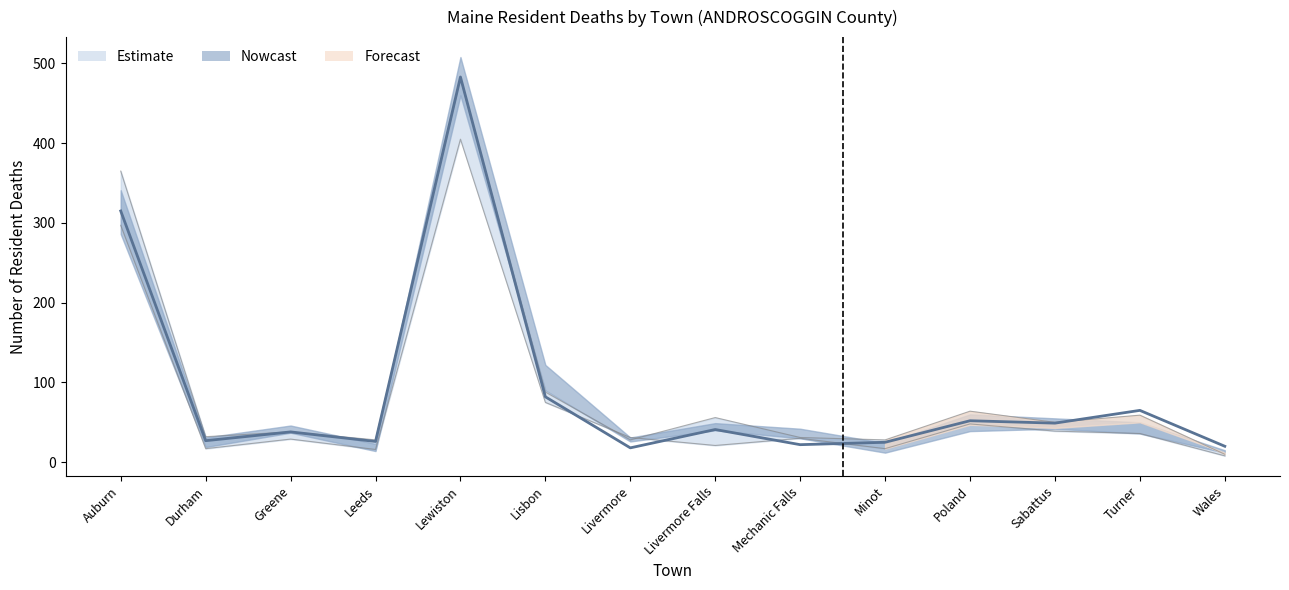

What is the difference between the values at Sabattus and Livermore Falls?

8